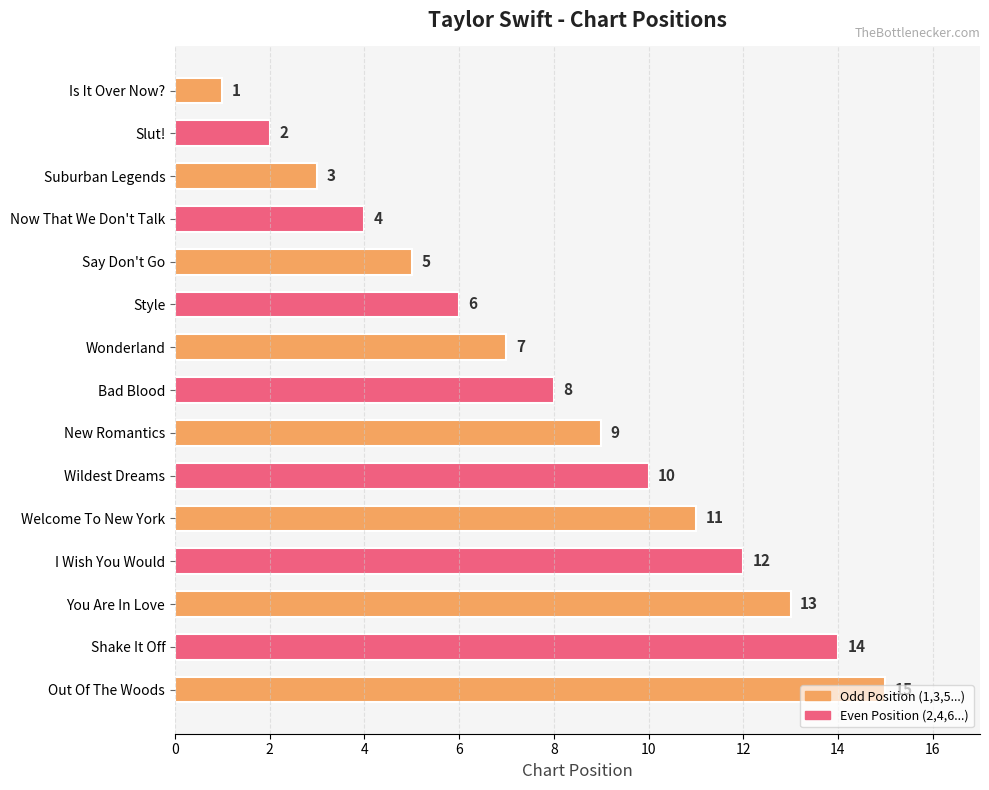

The chart shows a value of 11 at Welcome To New York. True or false?

True